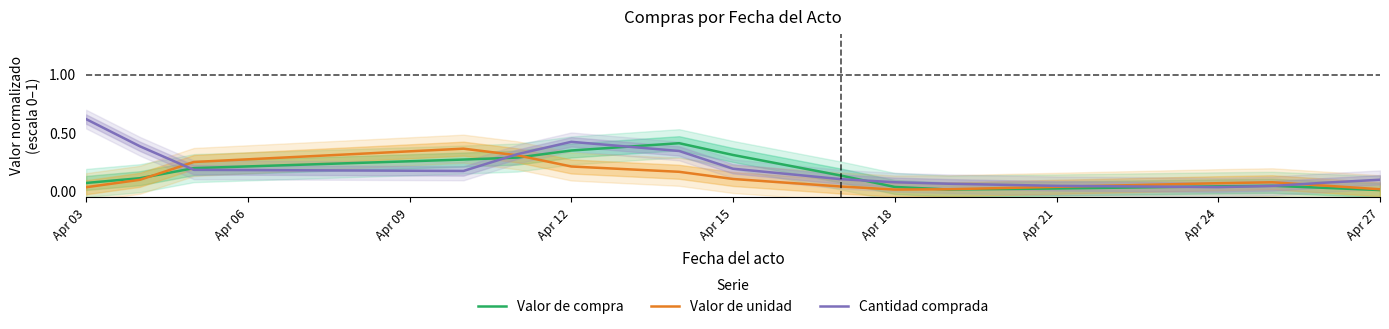

Is this an area chart (filled region under the line)?

No